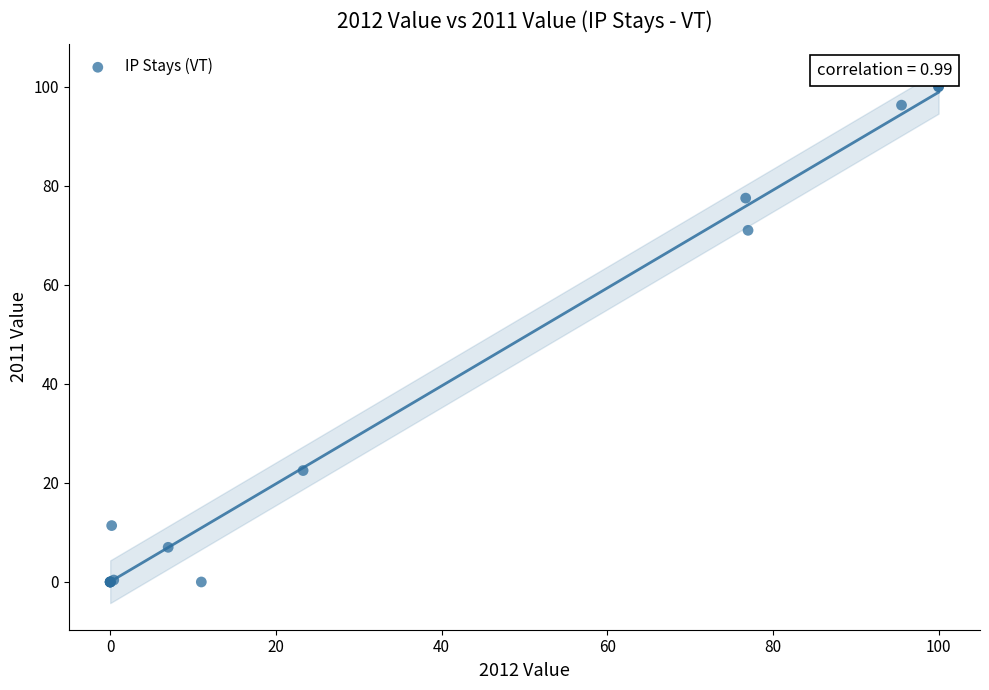

What Y value in the scatter plot is closest to 50?

71.0